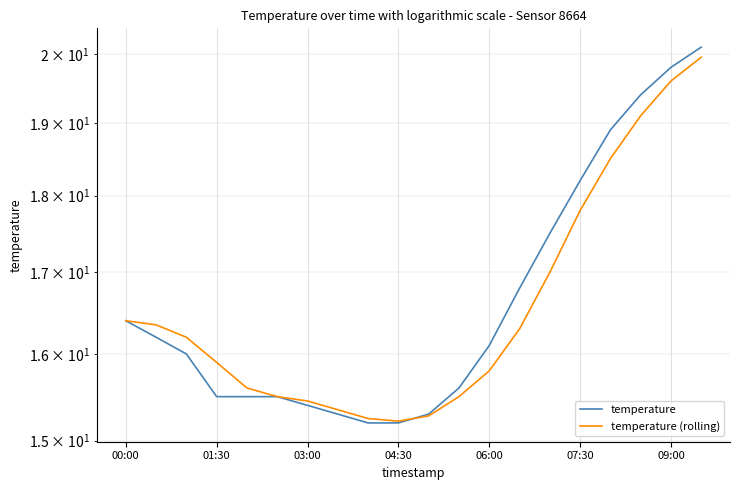

In temperature (rolling), how many points are lower than both neighbors (excluding endpoints)?

1